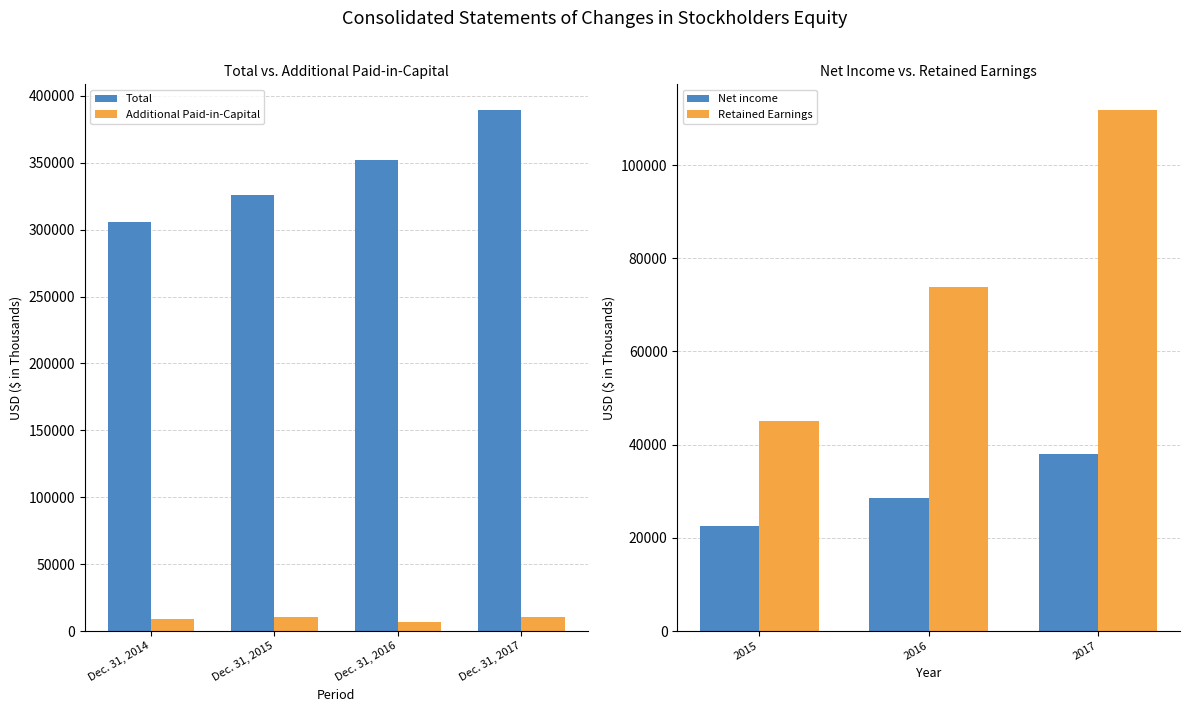

Is the value of Additional Paid-in-Capital at Dec. 31, 2015 greater than the value of Total at Dec. 31, 2017?

No